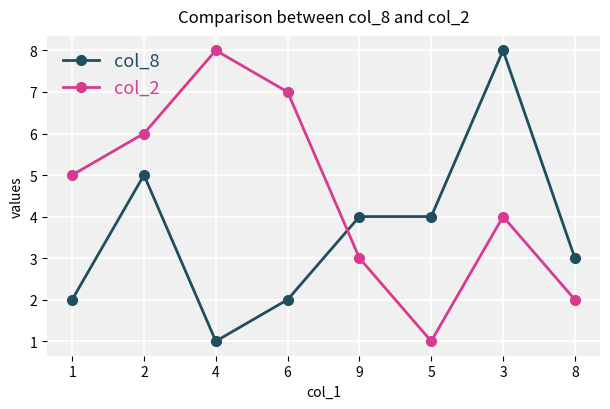

Which series changed the most between 6 and 5?

col_2